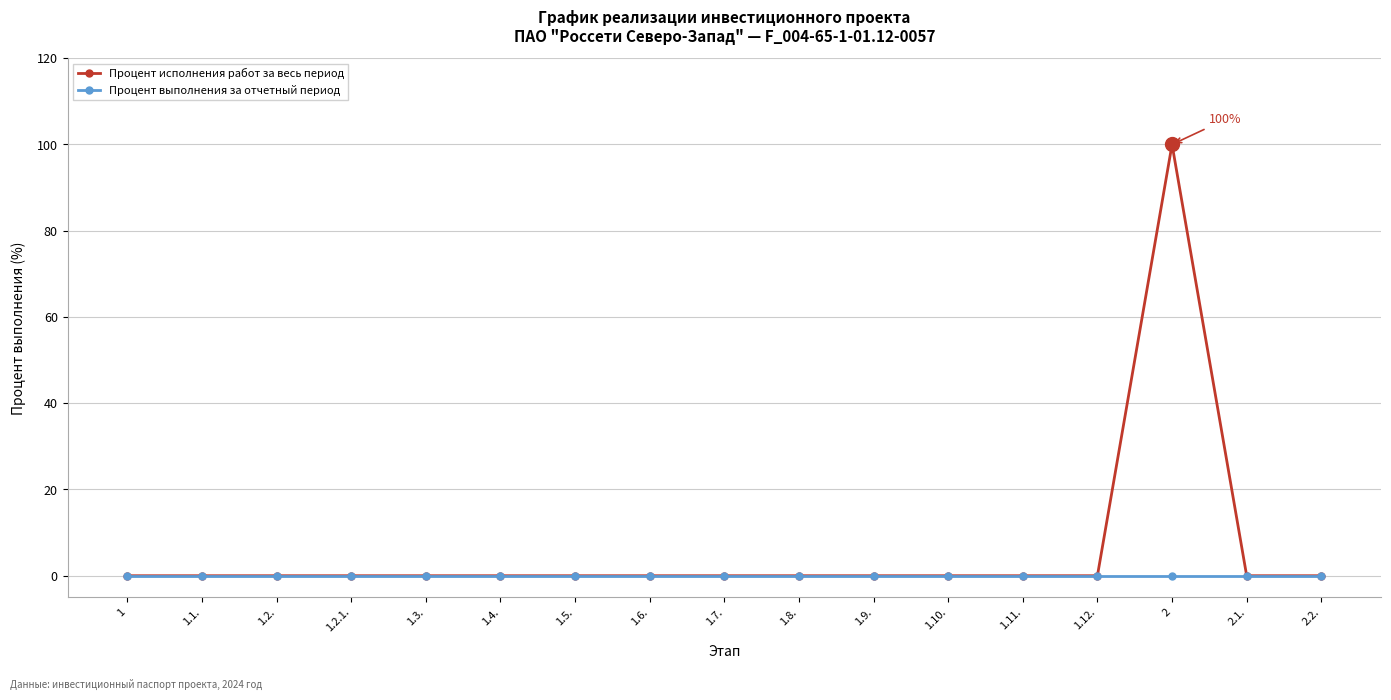

Rank the series by their average value, from lowest to highest.

Процент выполнения за отчетный период, Процент исполнения работ за весь период